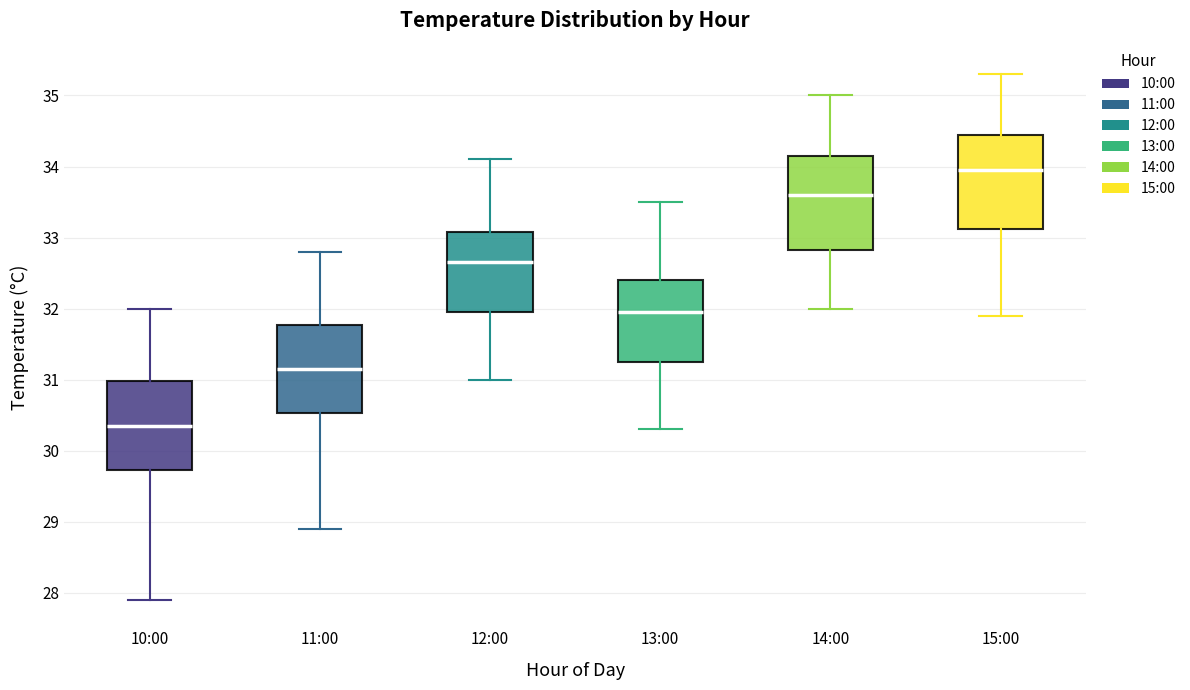

Which box has the lowest median line?

10:00